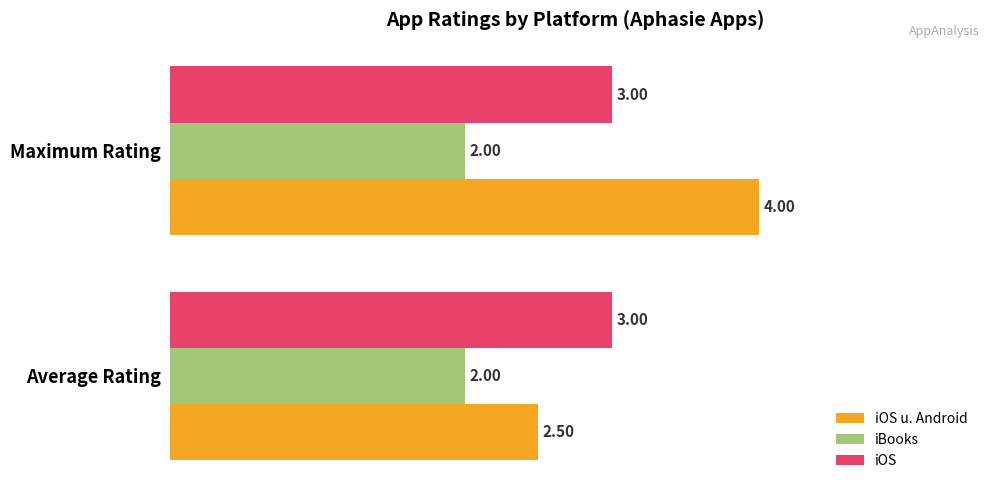

Which series has the largest total across all categories?

iOS u. Android